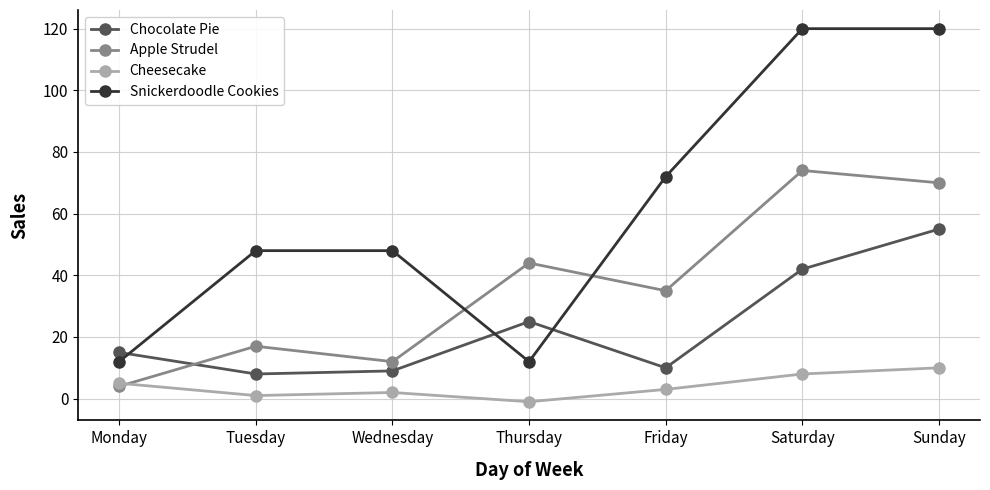

True or false: Apple Strudel has a value of 74 at Saturday.

True